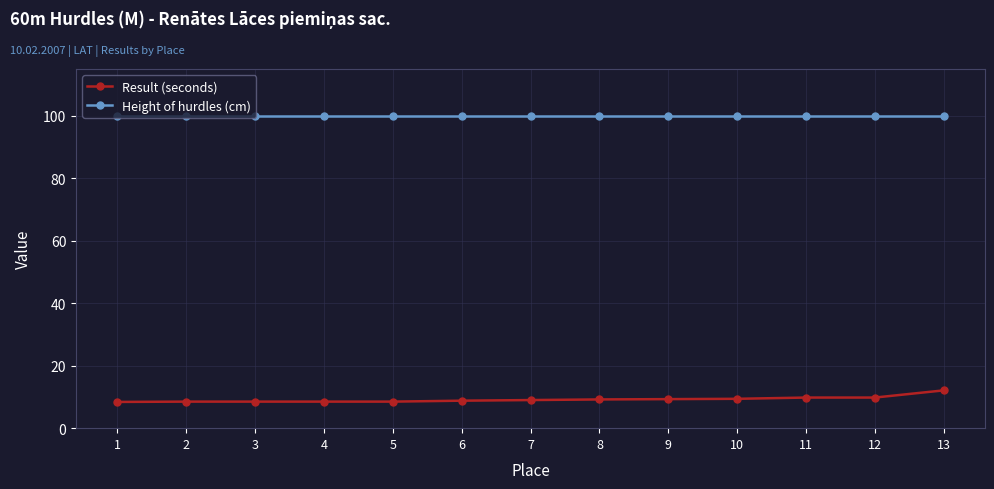

What is the difference between the second highest and minimum values in the Result (seconds) series?

1.4